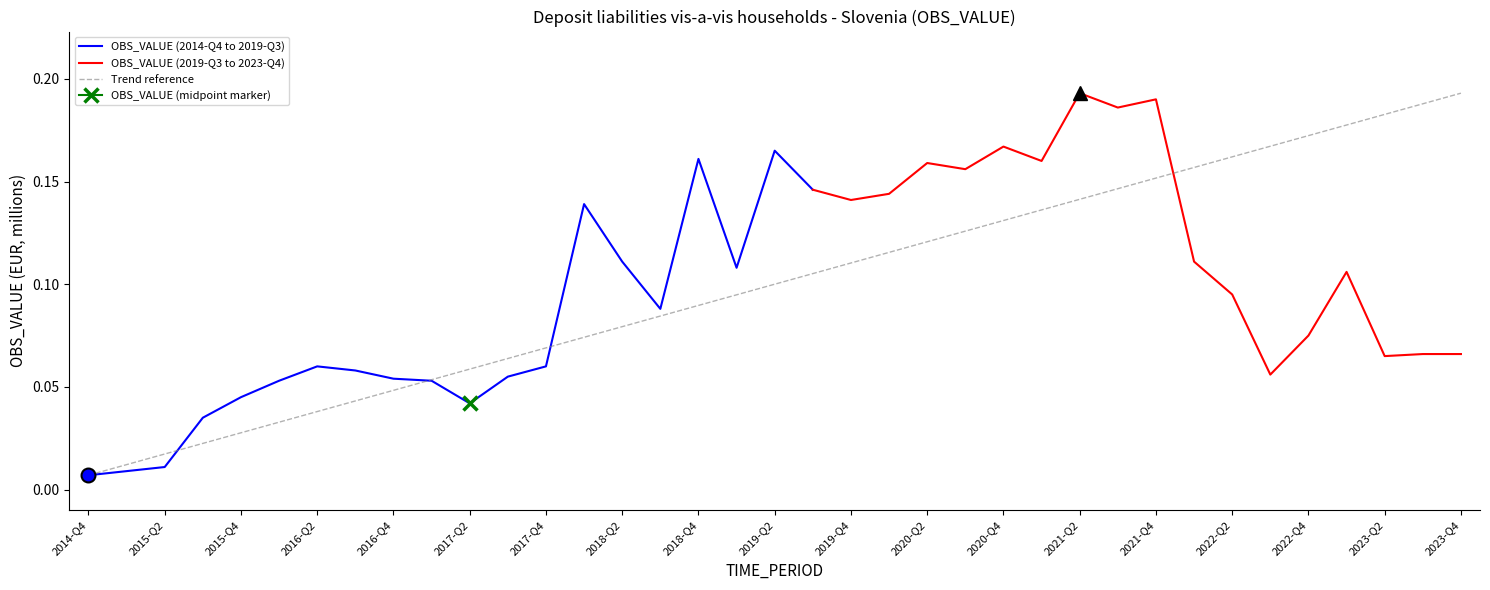

What is the label of the 16th point from the left?

2018-Q3